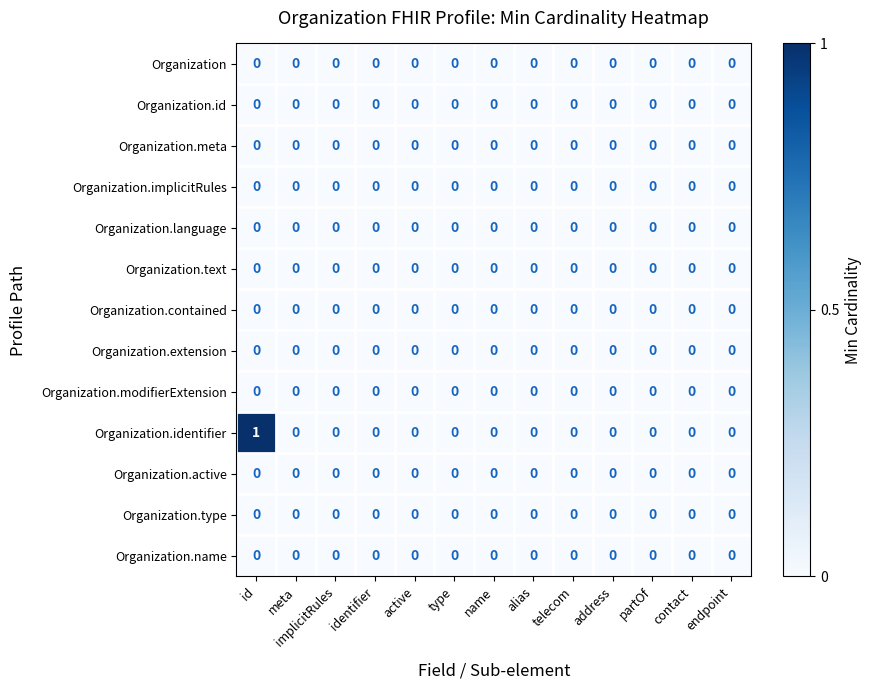

At which category does the chart reach its peak across all series?

id